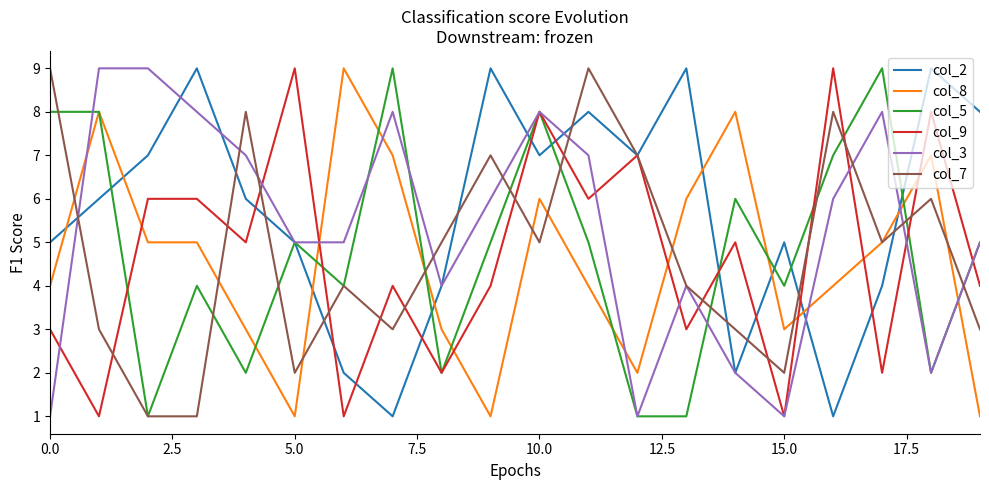

Which series has the largest total across all categories?

col_2